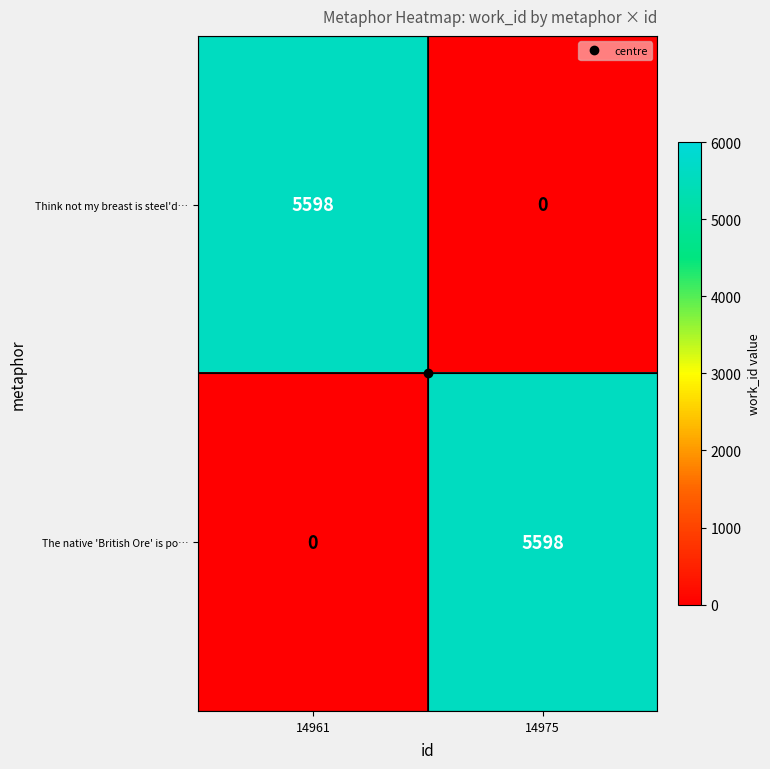

At 14975, list the series in order from largest to smallest.

The native 'British Ore' is po…, Think not my breast is steel'd…